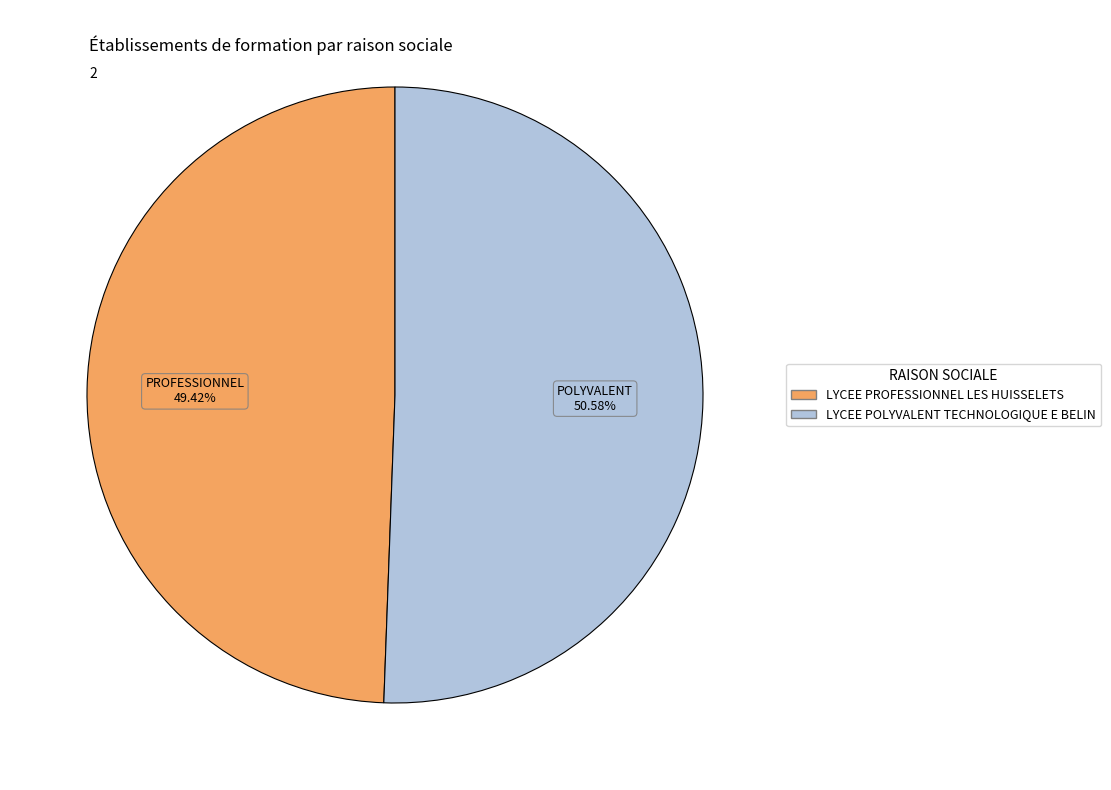

Is there a majority slice in this chart?

Yes